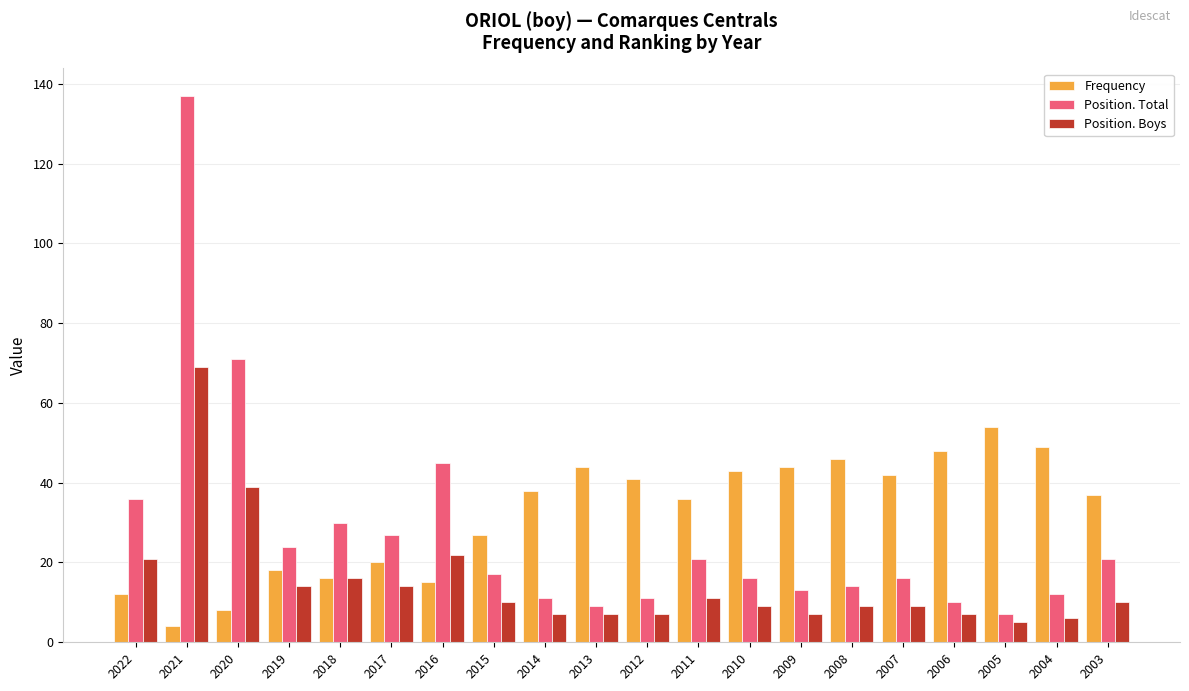

At which category is the sum across all series the highest?

2021